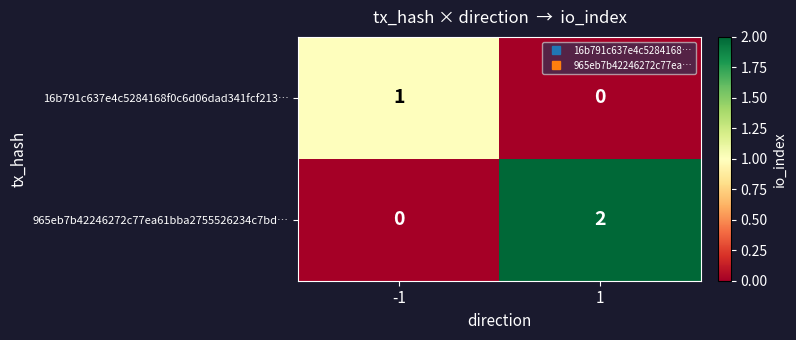

Reading left to right, extract all data points from this chart.

16b791c637e4c5284168f0c6d06dad341fcf213…: 1	0
965eb7b42246272c77ea61bba2755526234c7bd…: 0	2